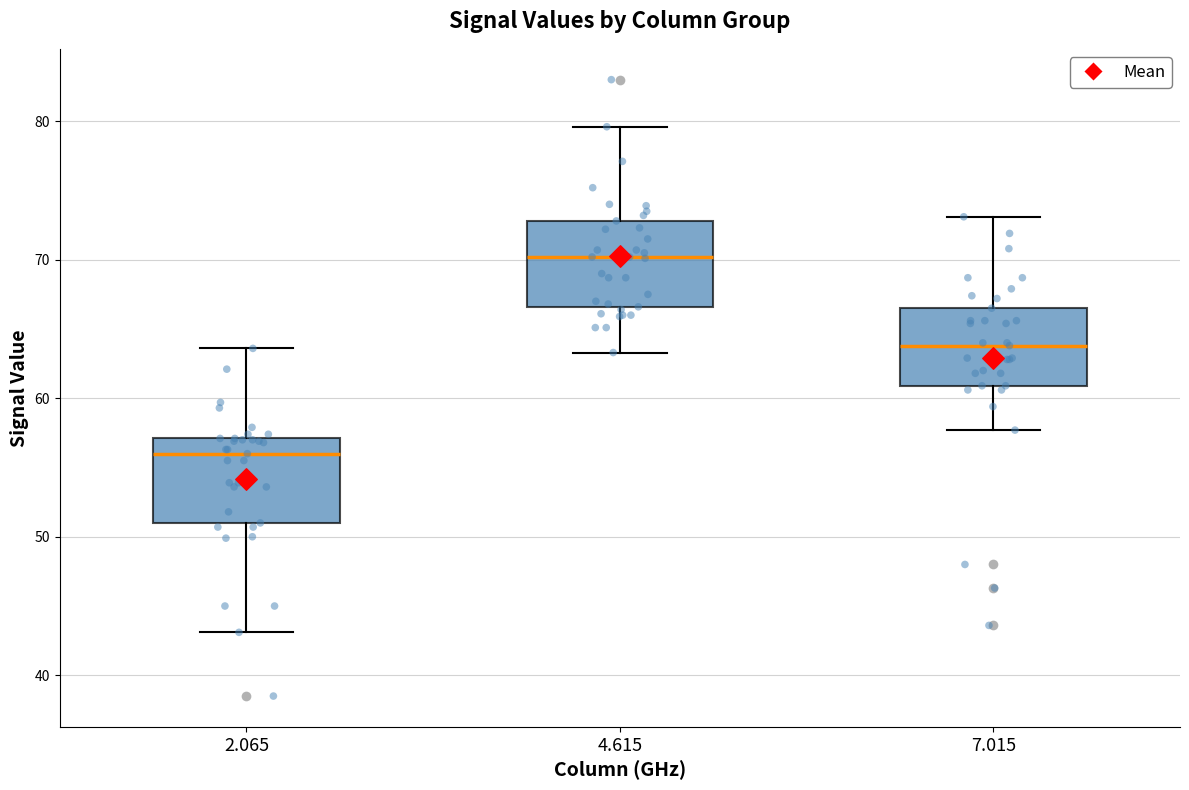

Where is the upper edge of the box at x = 2.065 on the y-axis? The values are not printed on the chart, so give them approximately, as read against the axis.

57